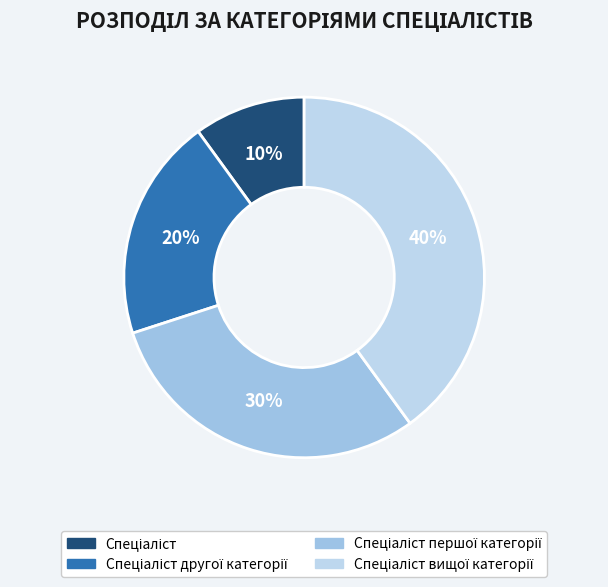

Count the number of slices in the pie.

4